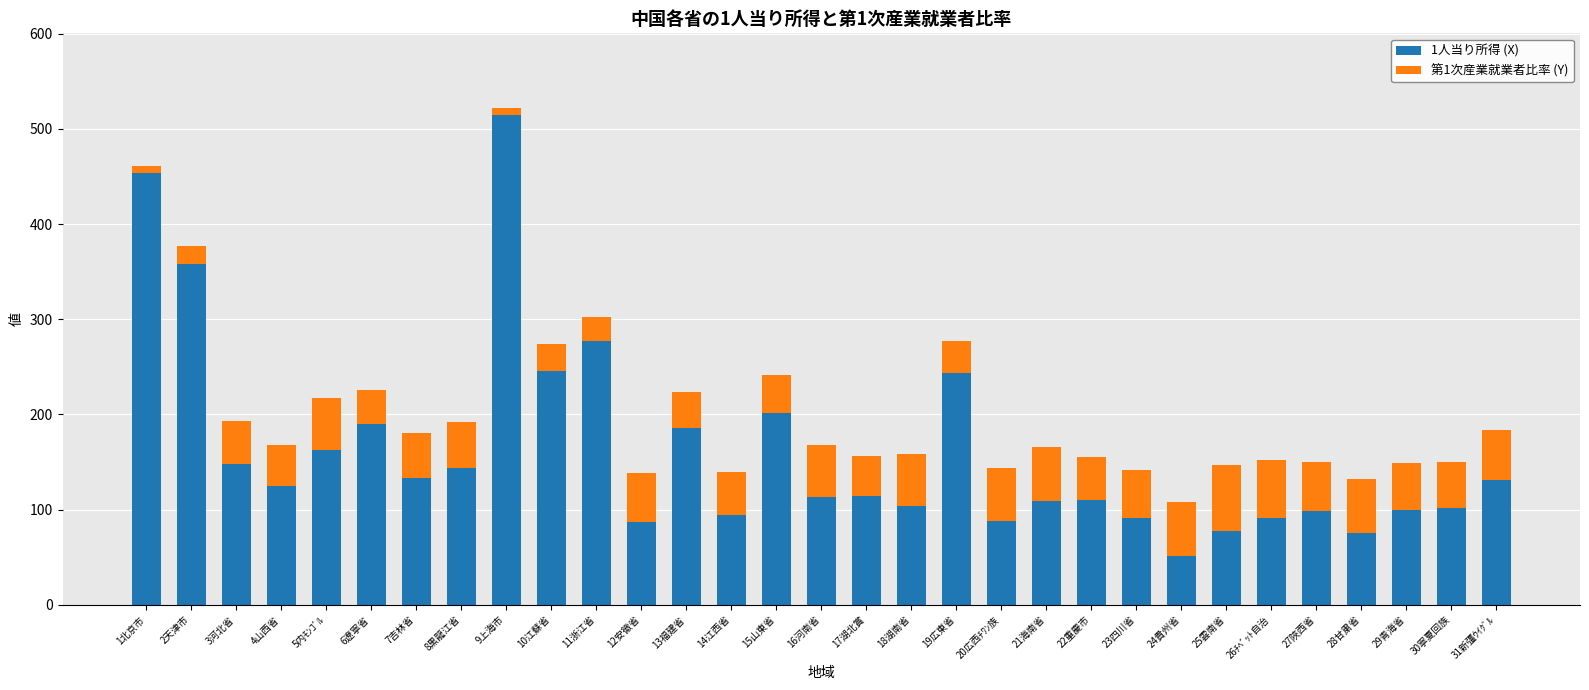

Which category has the highest value in the 1人当り所得 (X) series?

9上海市